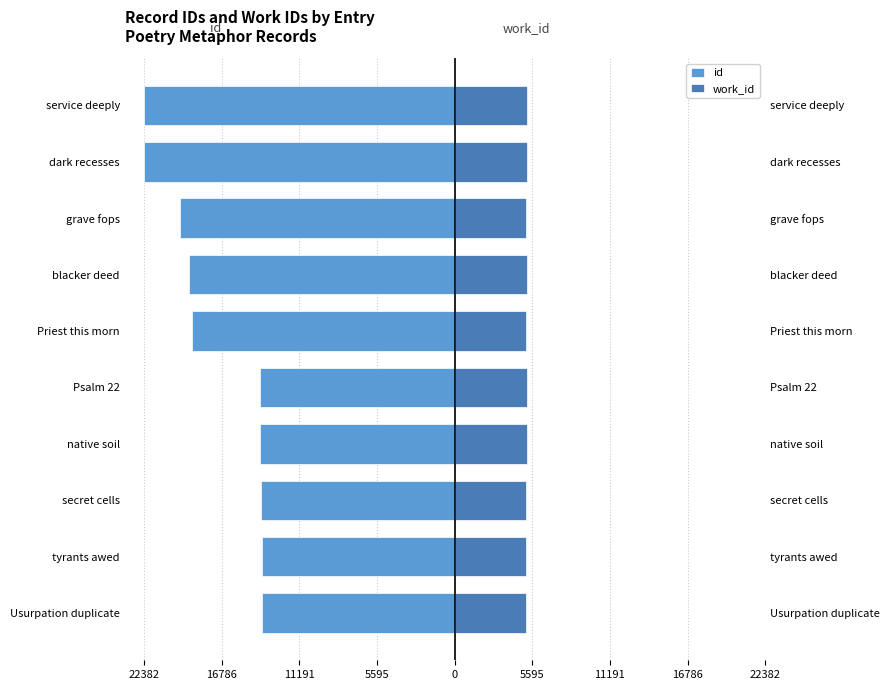

How many bars are there in total?

20